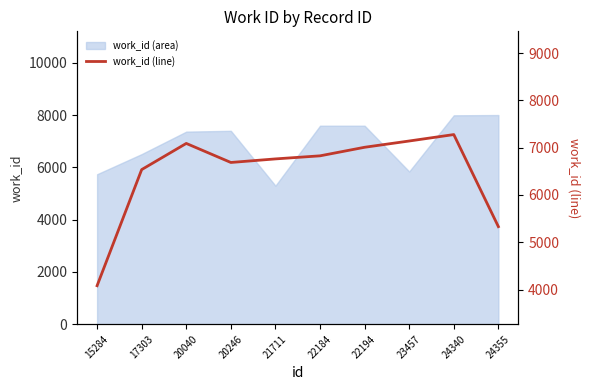

How many data points are above 6826?

5